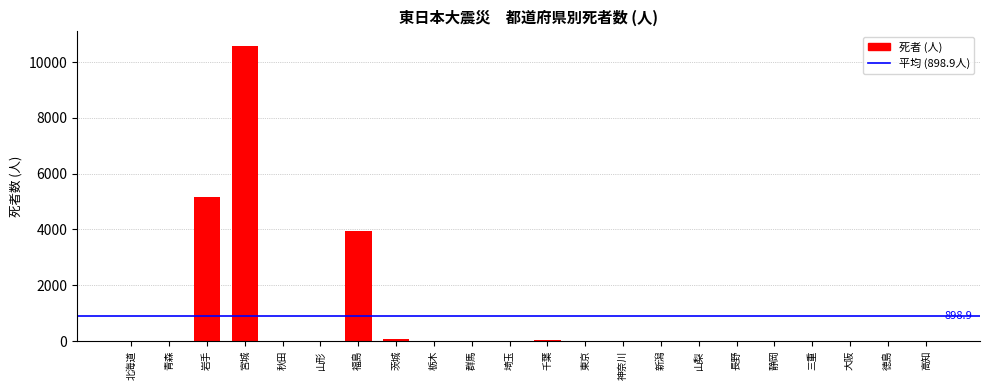

At which label is the value closest to 5285?

岩手